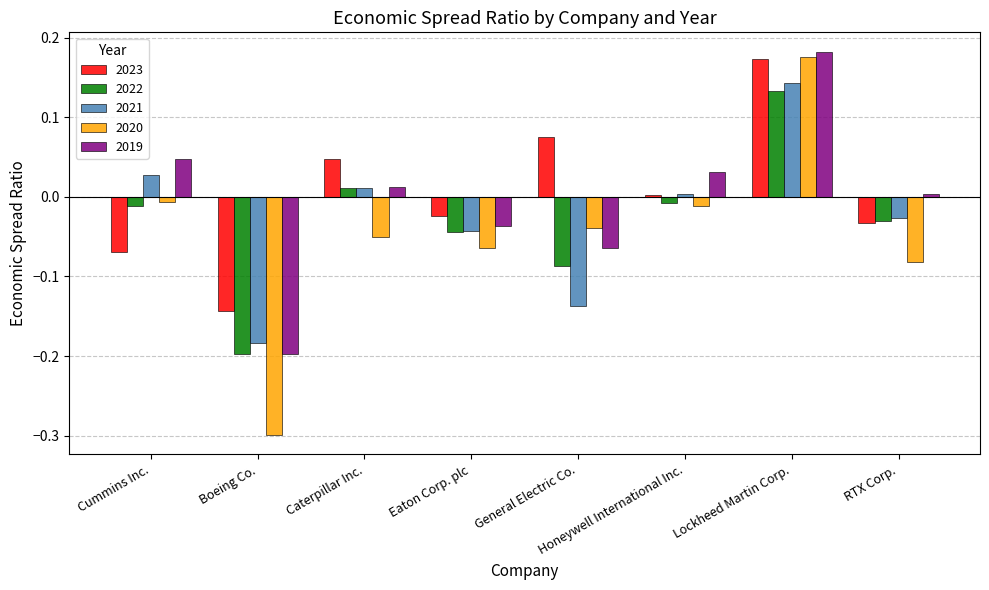

Is it true that 2023 equals 0.3 at Lockheed Martin Corp.?

False